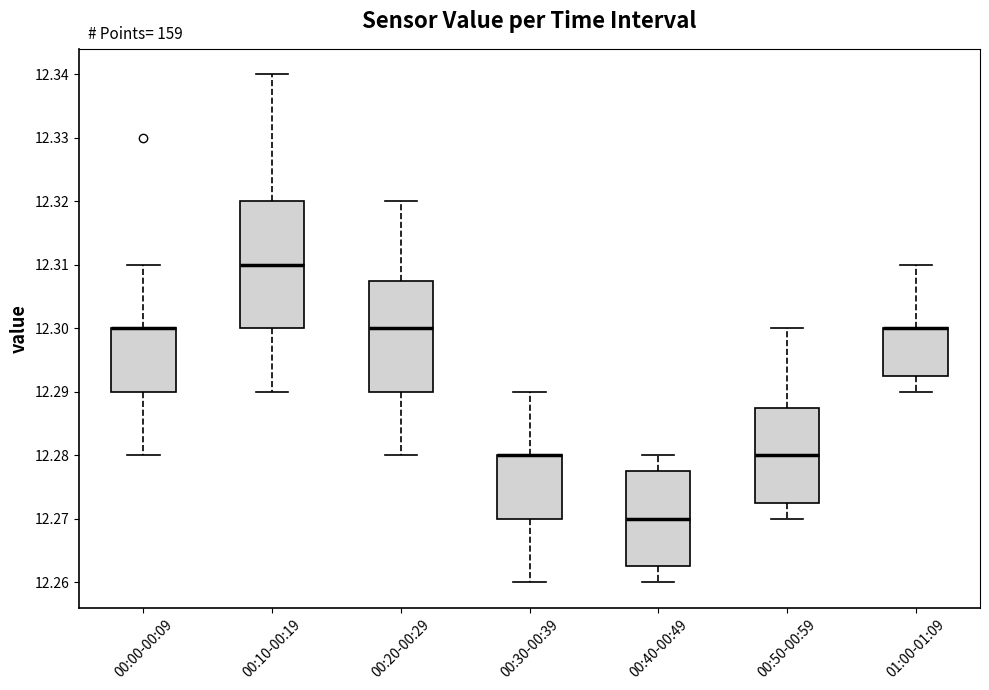

Reading left to right, read every box against the y-axis: the position of its median line, the range the box covers, and the ends of its whiskers. The values are not printed on the chart, so give them approximately, as read against the axis.

00:00-00:09: median 12.300 (drawn on the box's upper edge), box 12.290 to 12.300, whiskers 12.280 to 12.310
00:10-00:19: median 12.310, box 12.300 to 12.320, whiskers 12.290 to 12.340
00:20-00:29: median 12.300, box 12.290 to 12.308, whiskers 12.280 to 12.320
00:30-00:39: median 12.280 (drawn on the box's upper edge), box 12.270 to 12.280, whiskers 12.260 to 12.290
00:40-00:49: median 12.270, box 12.263 to 12.278, whiskers 12.260 to 12.280
00:50-00:59: median 12.280, box 12.273 to 12.288, whiskers 12.270 to 12.300
01:00-01:09: median 12.300 (drawn on the box's upper edge), box 12.293 to 12.300, whiskers 12.290 to 12.310